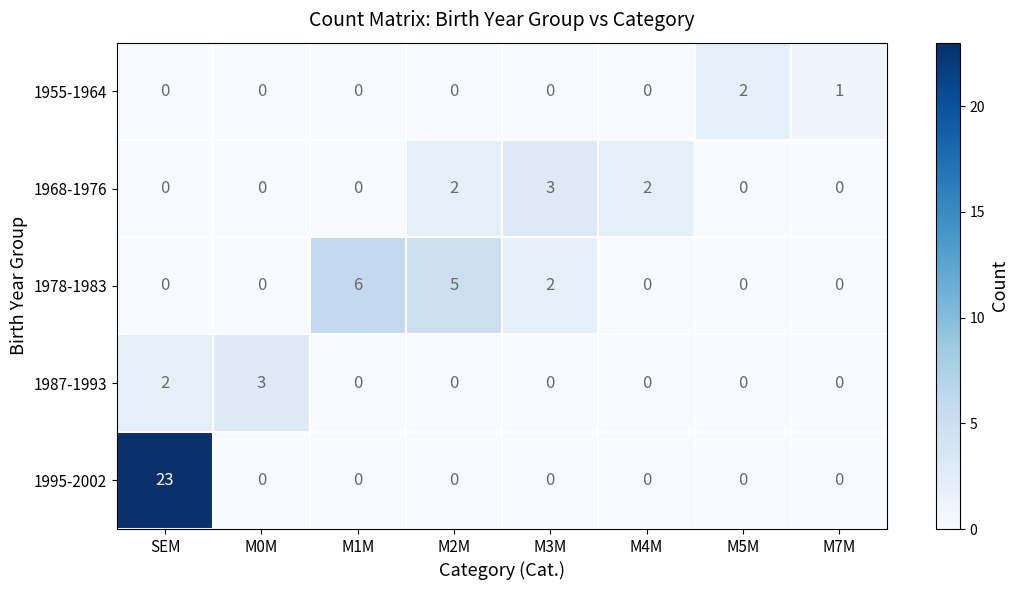

Which label corresponds to the largest value in the chart?

SEM